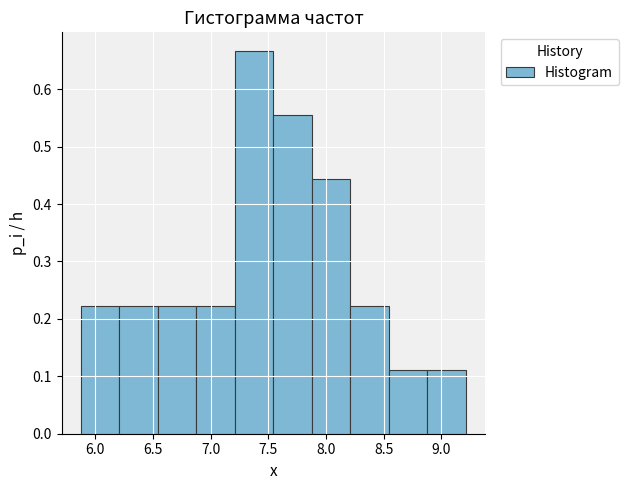

Reading left to right, transcribe this chart: for each bar, give the range it covers on the x-axis and its height. Neither the bar edges nor the heights are printed on the chart, so give them approximately, as read against the axes.

5.90 to 6.20: 0.22
6.20 to 6.55: 0.22
6.55 to 6.90: 0.22
6.90 to 7.20: 0.22
7.20 to 7.55: 0.67
7.55 to 7.90: 0.55
7.90 to 8.20: 0.44
8.20 to 8.55: 0.22
8.55 to 8.90: 0.11
8.90 to 9.20: 0.11